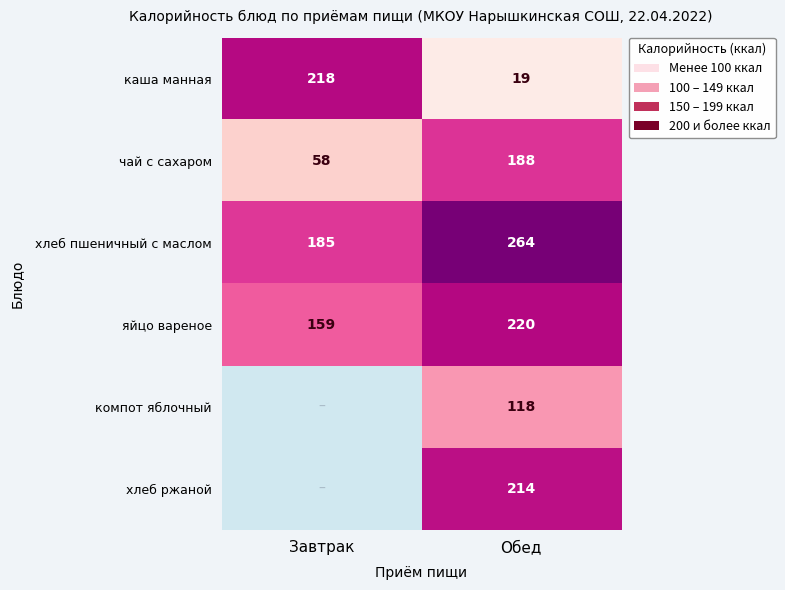

The value of яйцо вареное at Обед is 113. True or false?

False